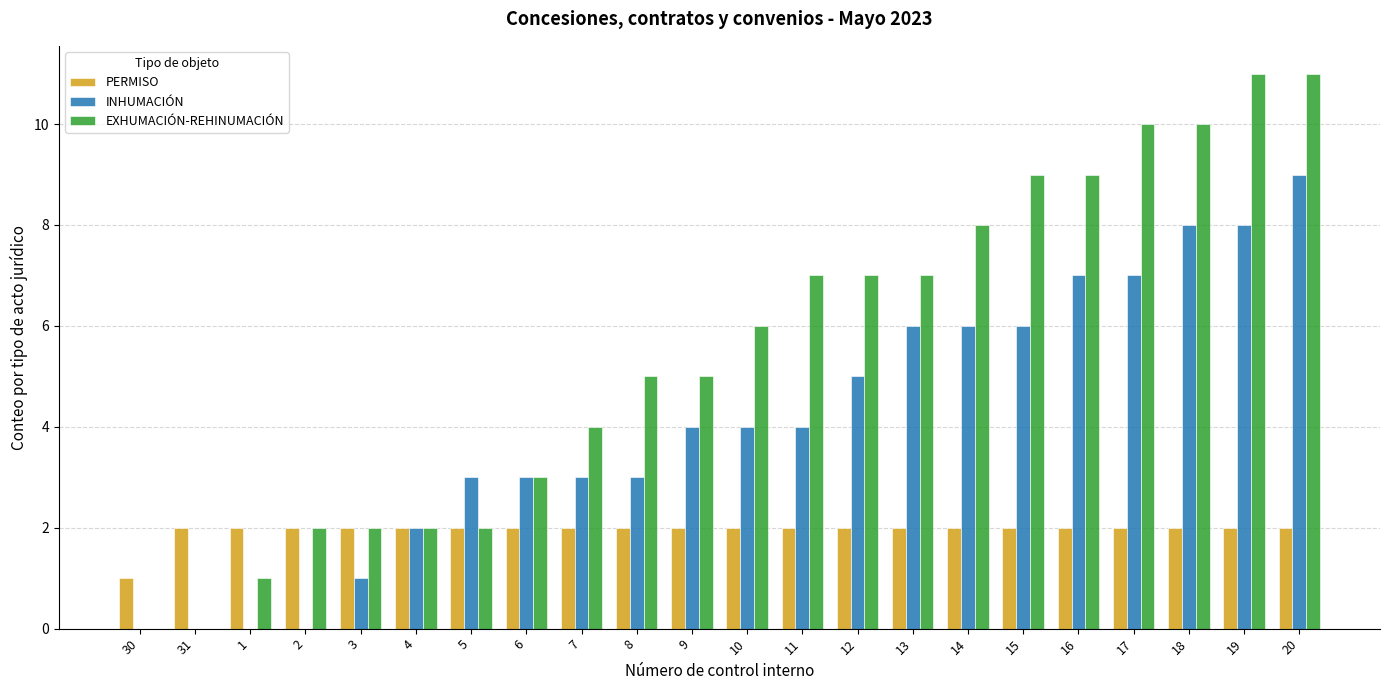

Which series has the largest total across all categories?

EXHUMACIÓN-REHINUMACIÓN